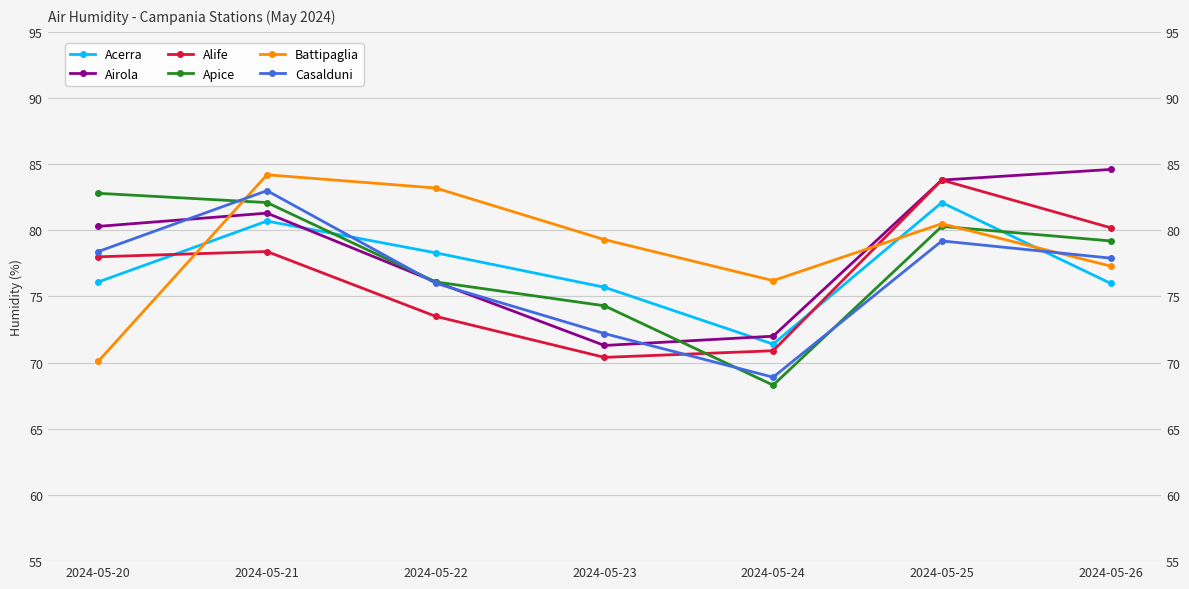

What is the approximate value of Casalduni at 2024-05-25?

79.2